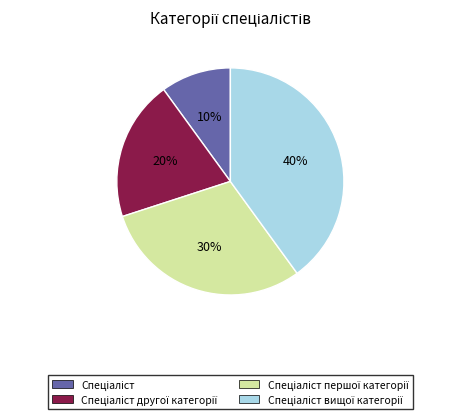

To the nearest percent, what is the average slice percentage?

25%